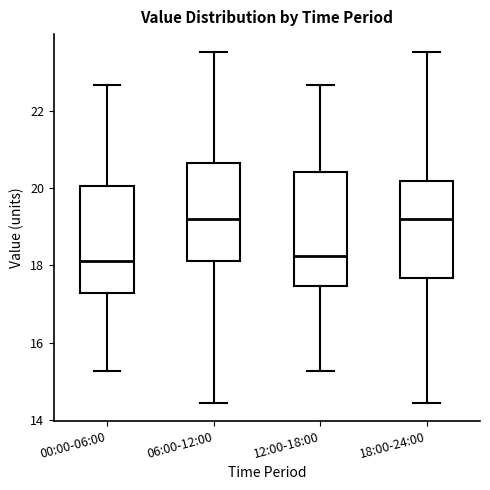

Where does the lower whisker of the box for 06:00-12:00 end on the y-axis? The values are not printed on the chart, so give them approximately, as read against the axis.

14.4